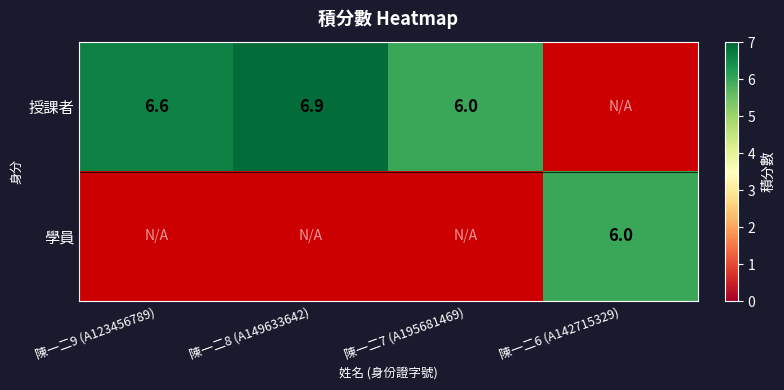

Which category has the highest value across all series?

陳一二8 (A149633642)